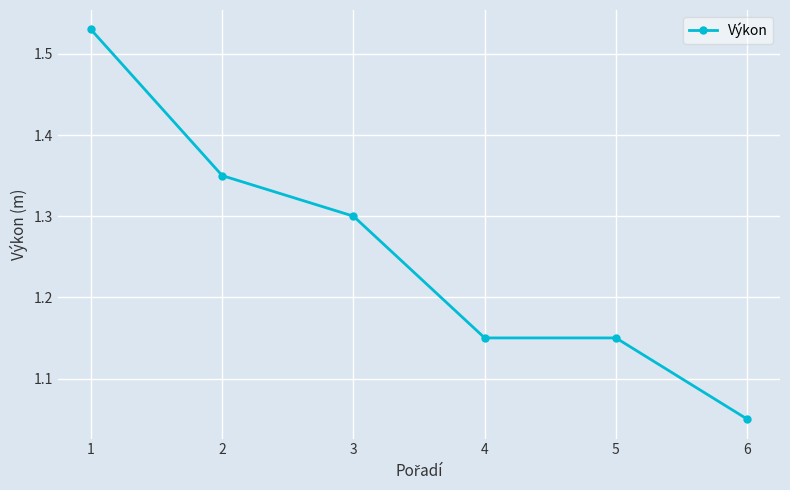

True or false: there are more than 2 points higher than both neighbors.

False